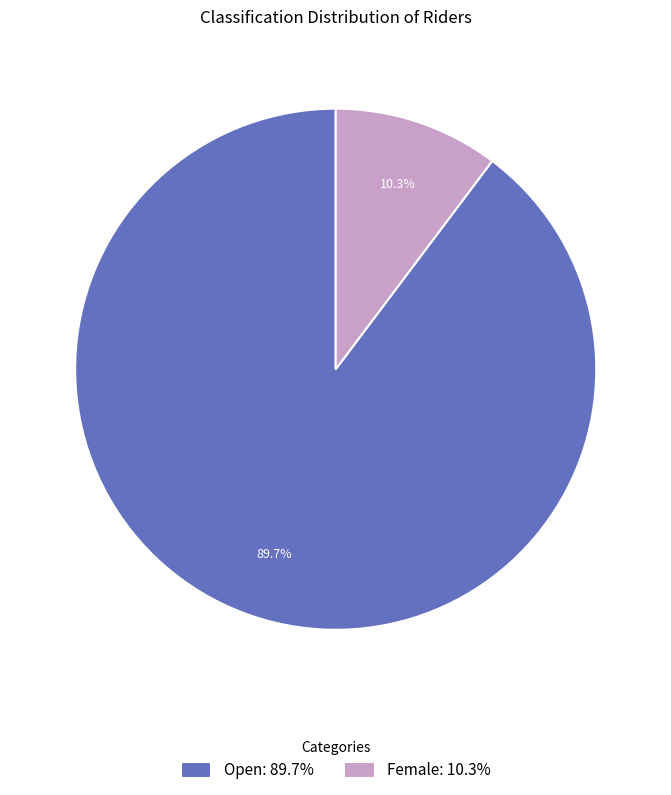

To the nearest percent, what portion does Female represent?

10%